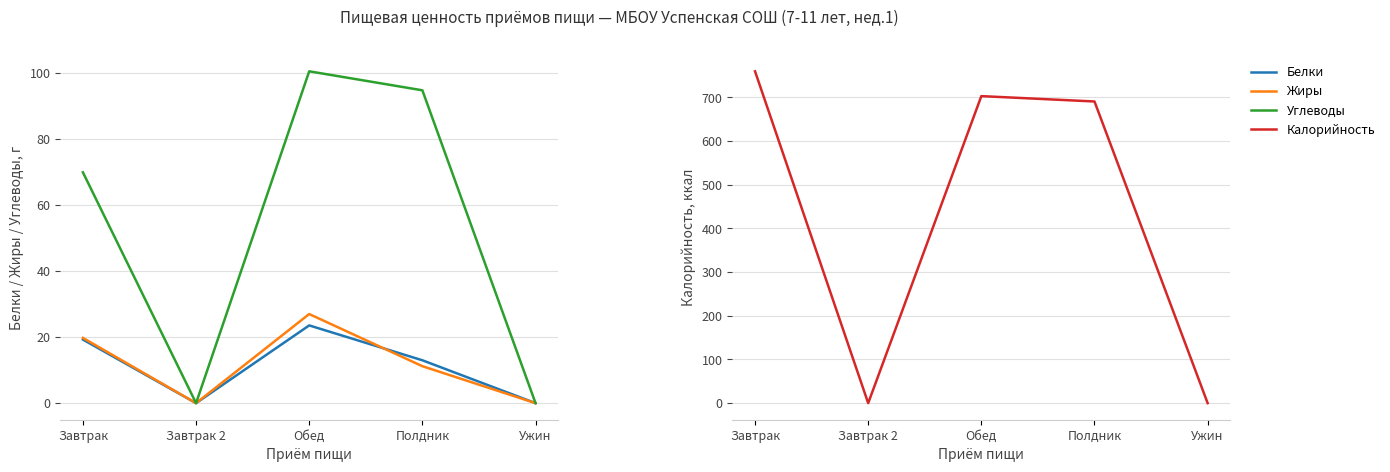

Reading left to right, list all the values displayed in this chart.

Белки: 19.2	0.0	23.5	13.0	0.0
Жиры: 19.8	0.0	27.0	11.2	0.0
Углеводы: 69.9	0.0	100.5	94.8	0.0
Калорийность: 759.9	0.0	703.1	690.8	0.0